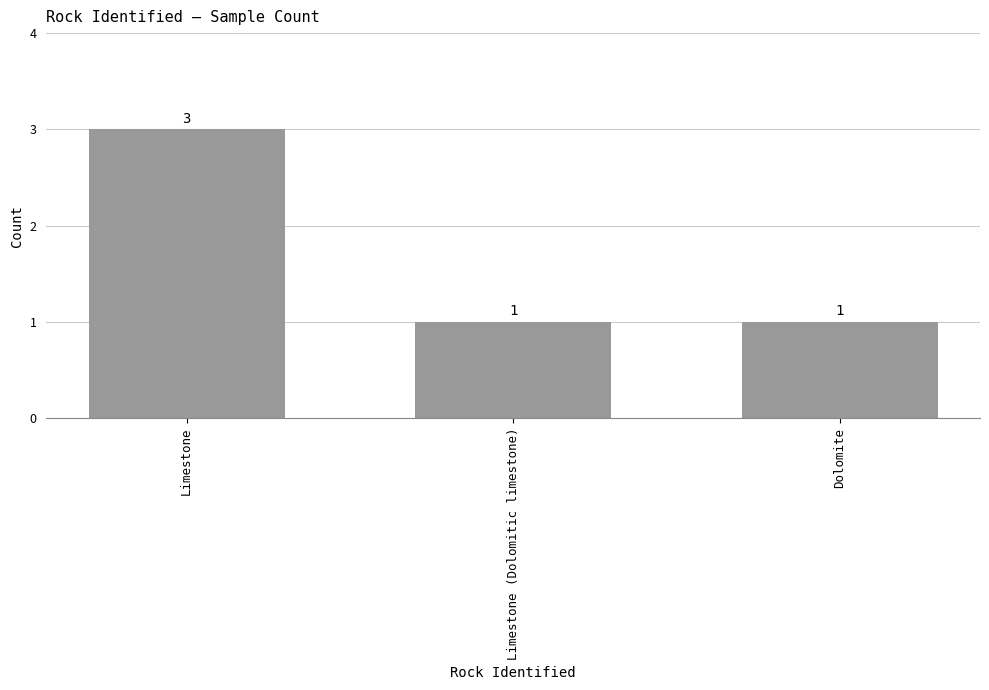

Count the number of data series in this chart.

1